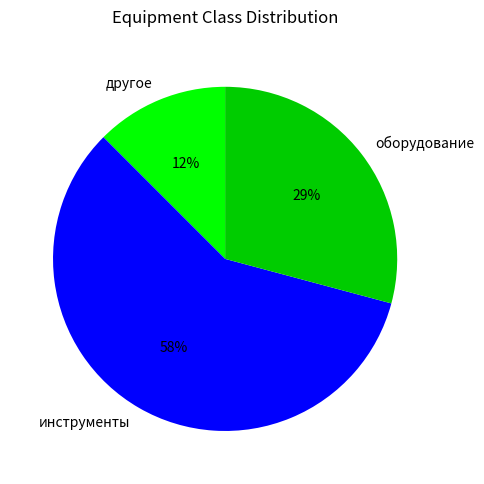

Count the number of slices in the pie.

3